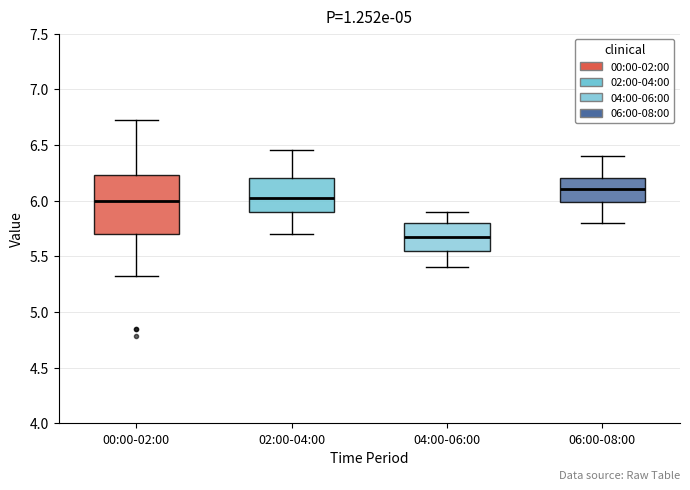

Where is the lower edge of the box for 06:00-08:00 on the y-axis? The values are not printed on the chart, so give them approximately, as read against the axis.

6.00